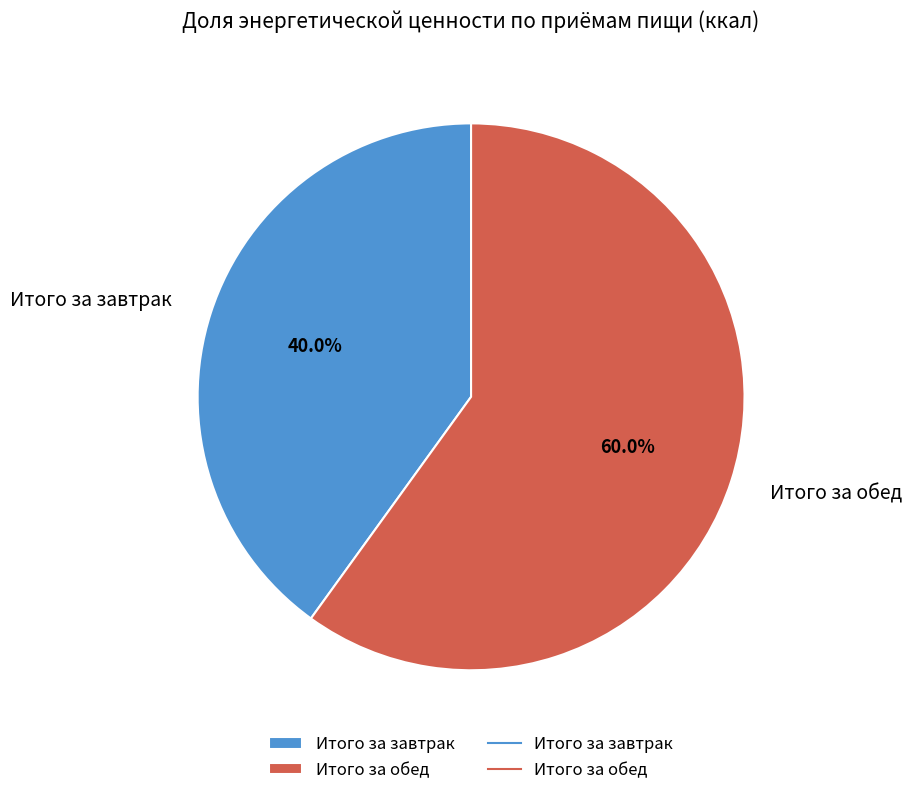

What is the ratio of the value at Итого за завтрак to the value at Итого за обед?

0.7